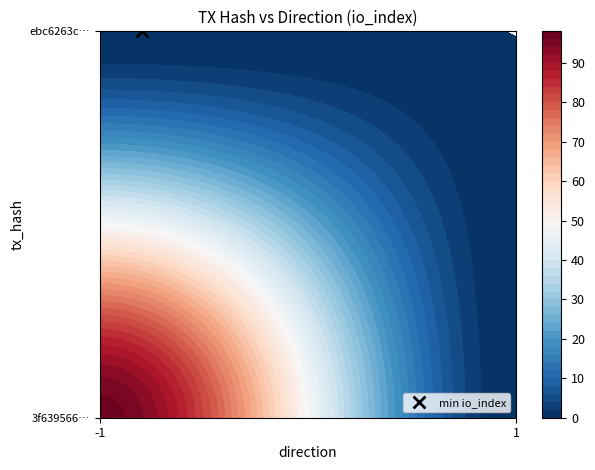

The value of ebc6263c71fc7fda9a74941932295f77121aee1 at direction is 1. True or false?

True